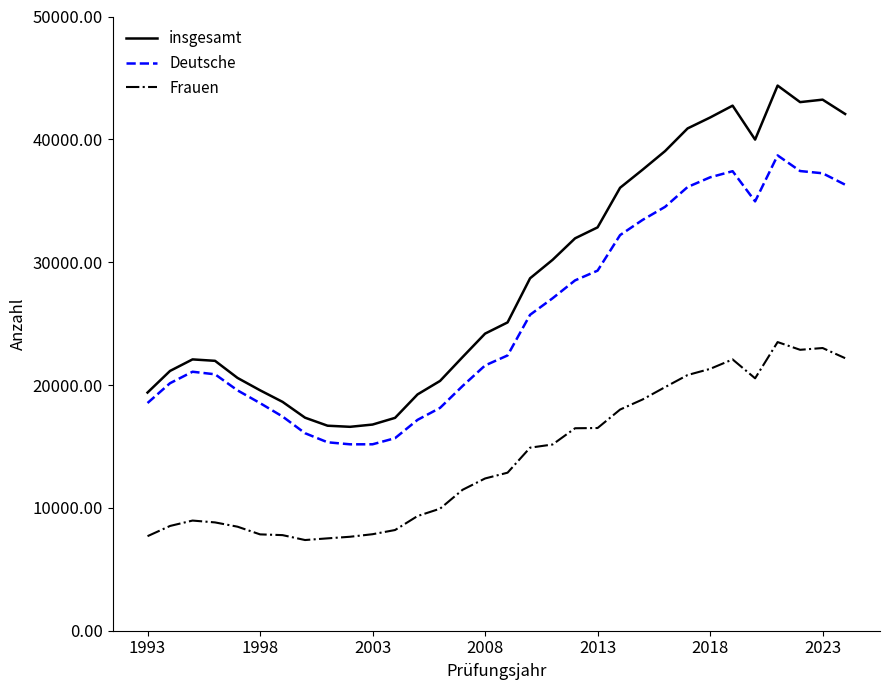

What is the difference between the maximum and minimum values in the insgesamt series?

27777